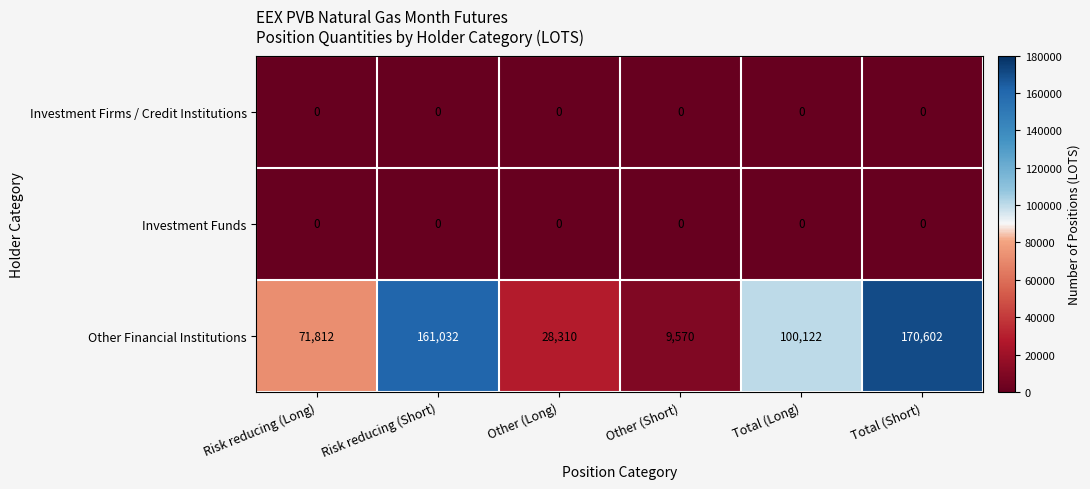

What is the approximate value of Other Financial Institutions at Total (Long), to the nearest 50?

100100